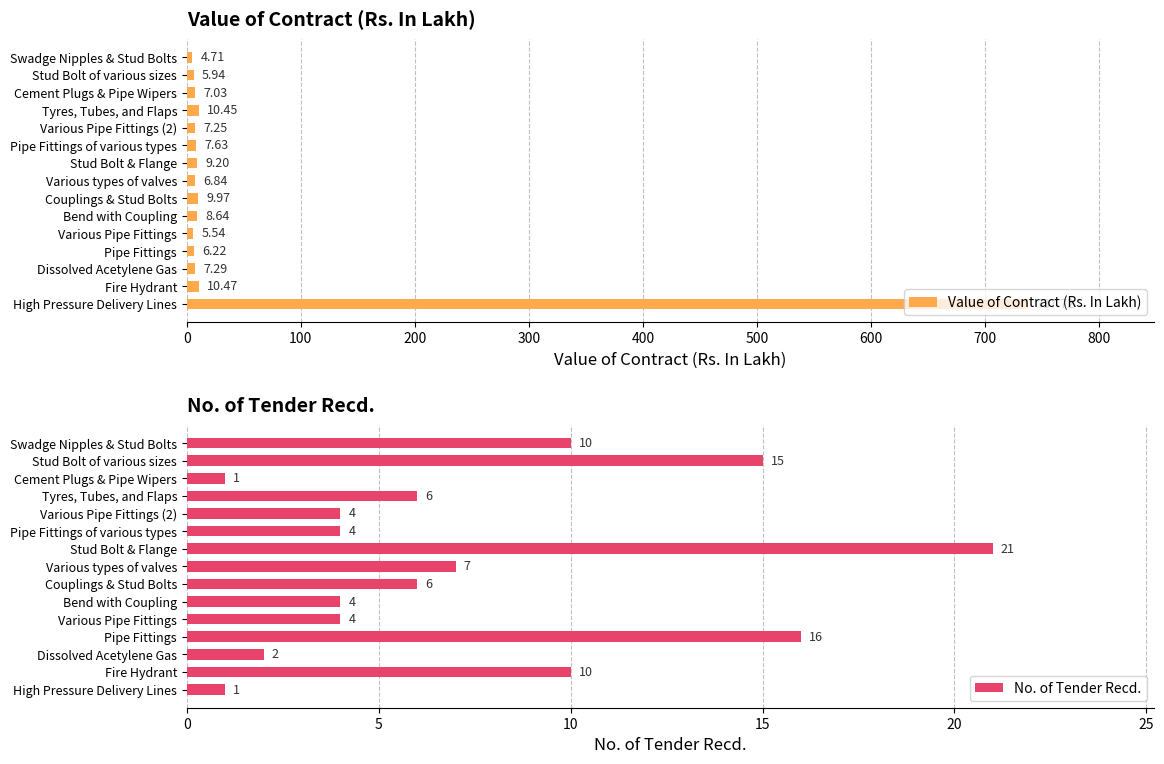

Which series has the largest range (max minus min)?

Value of Contract (Rs. In Lakh)